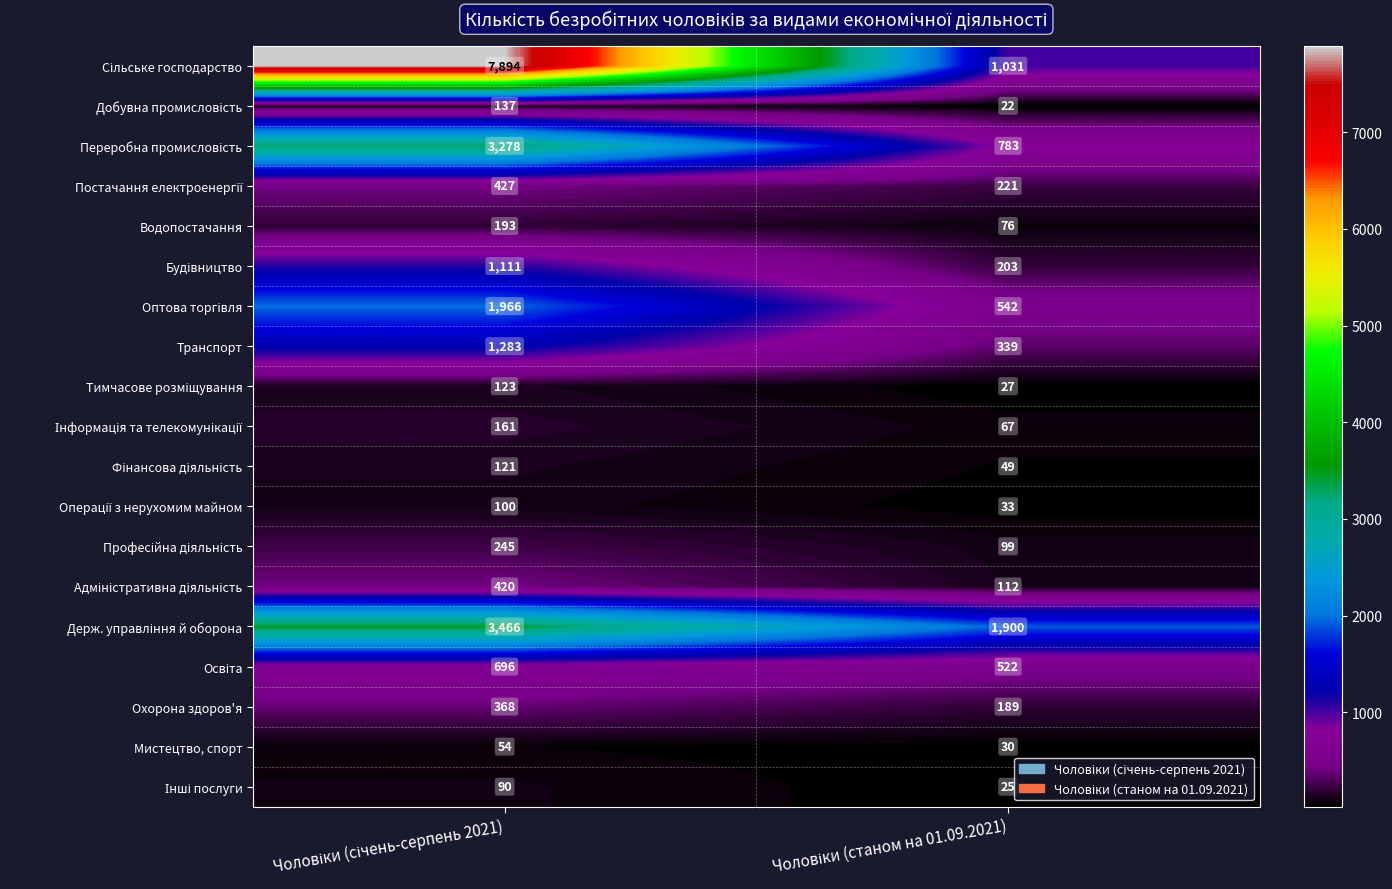

What is the smallest value displayed?

22